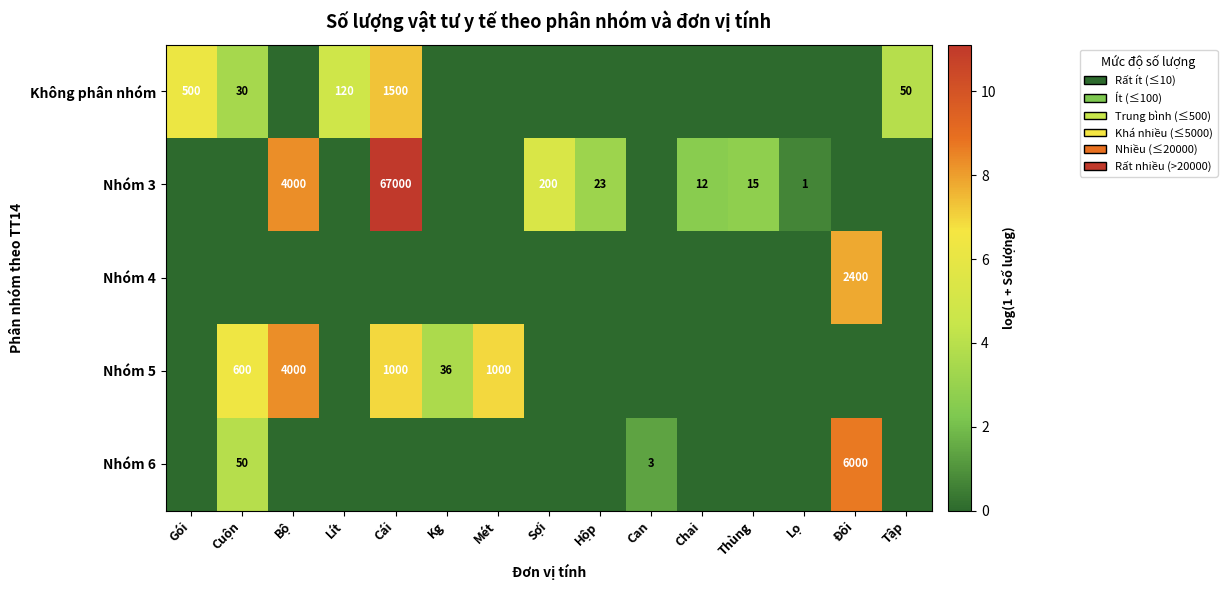

The Nhóm 6 series shows 3 at Can. True or false?

True